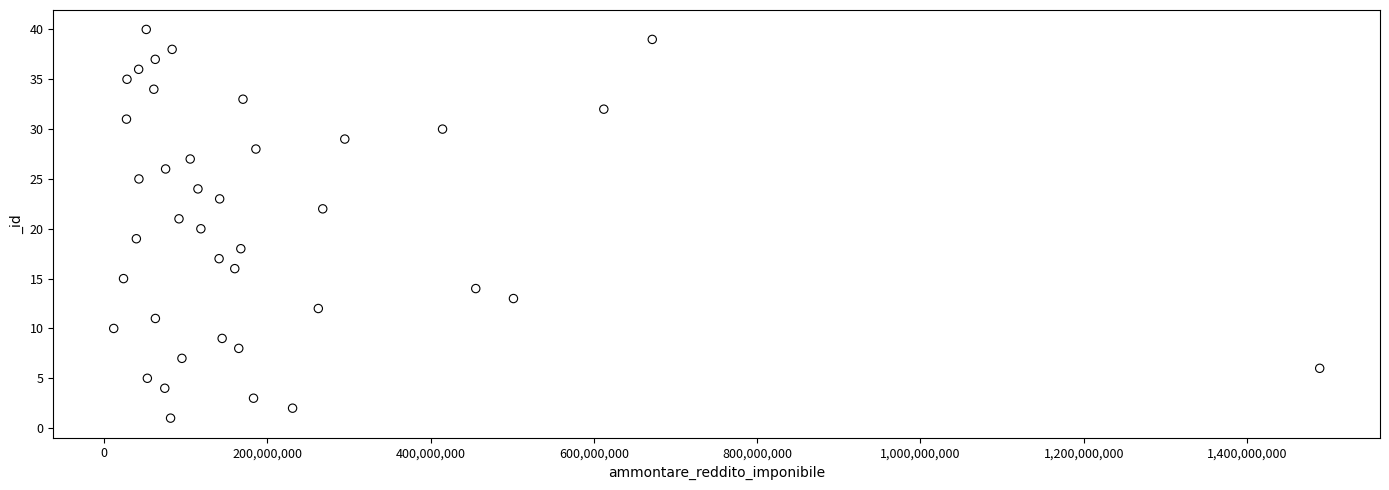

What is the range of X values (max minus min)?

1477362037